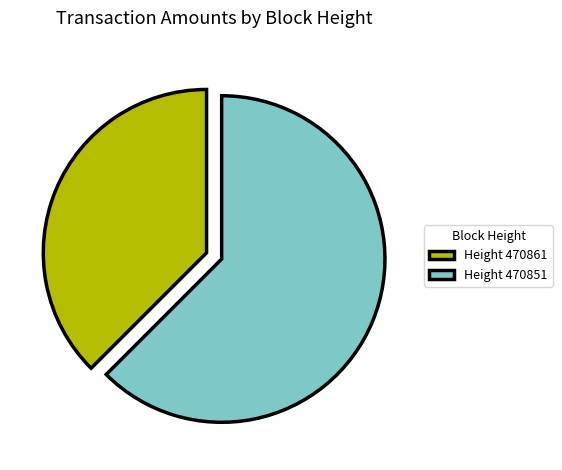

What is the ratio of the value at Height 470861 to the value at Height 470851?

0.6